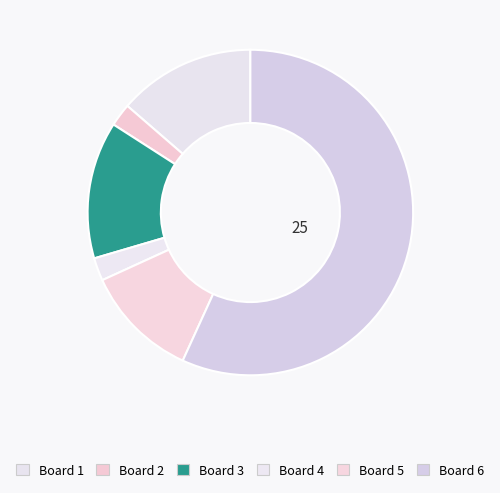

To the nearest percent, what is the difference between the largest and smallest slice percentages?

55%